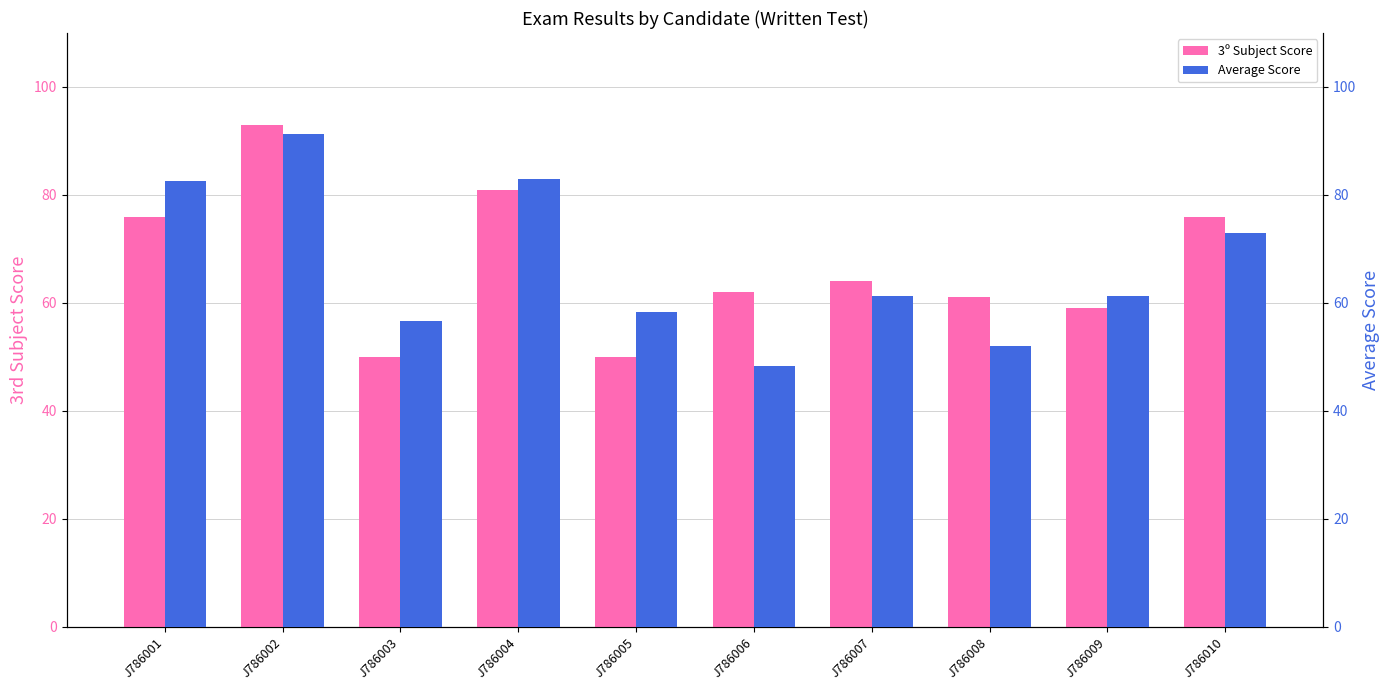

What is the value of the Average Score bar at the 7th from the left?

61.3